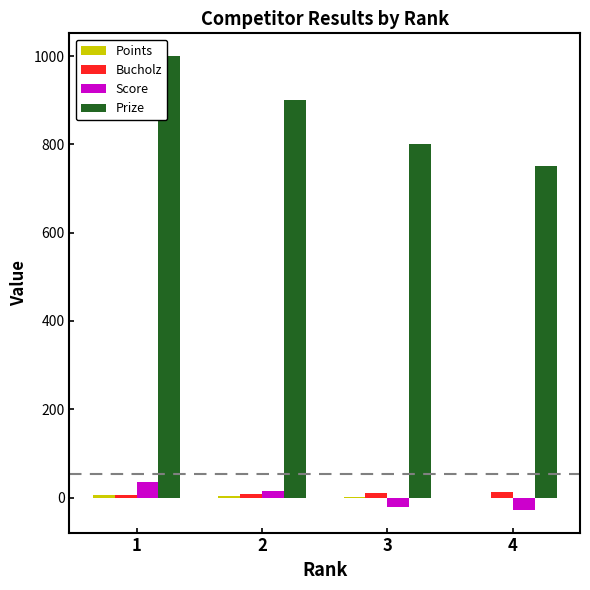

Which series has the largest total across all categories?

Prize